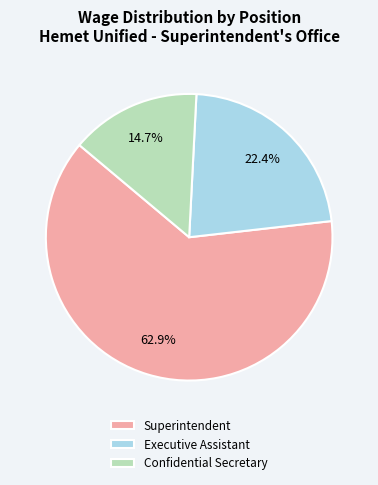

Which category has the smallest portion of the pie?

Confidential Secretary